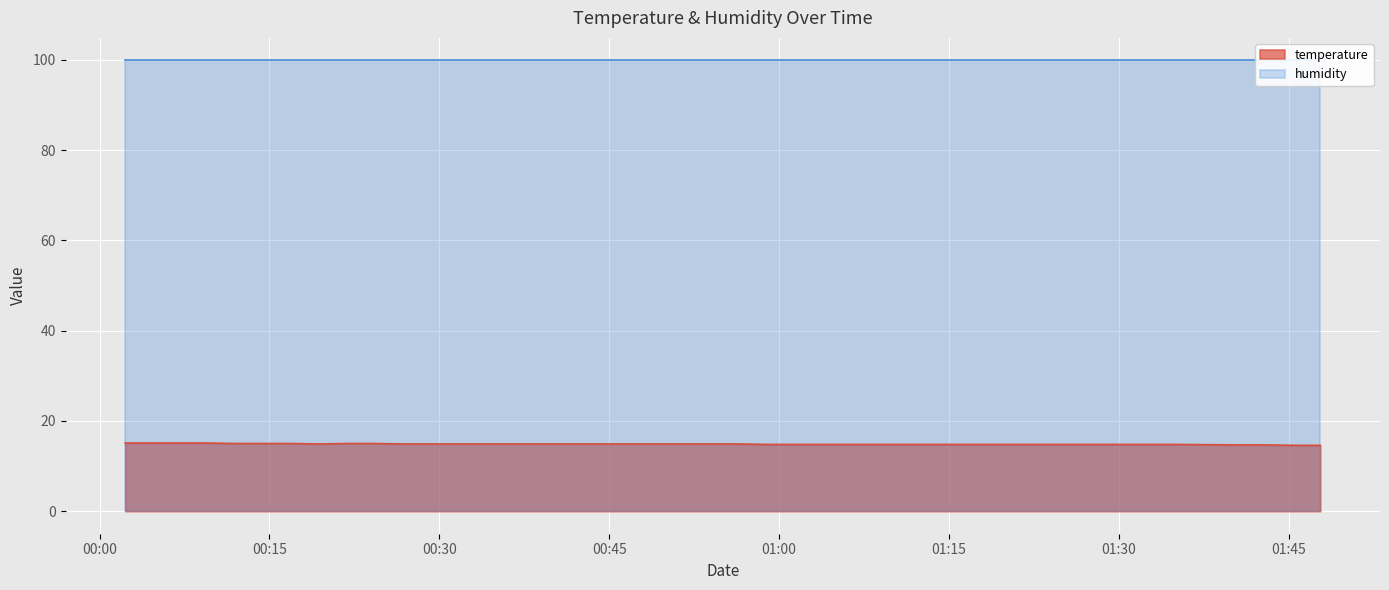

What is the value of the 4th point from the left?

15.1